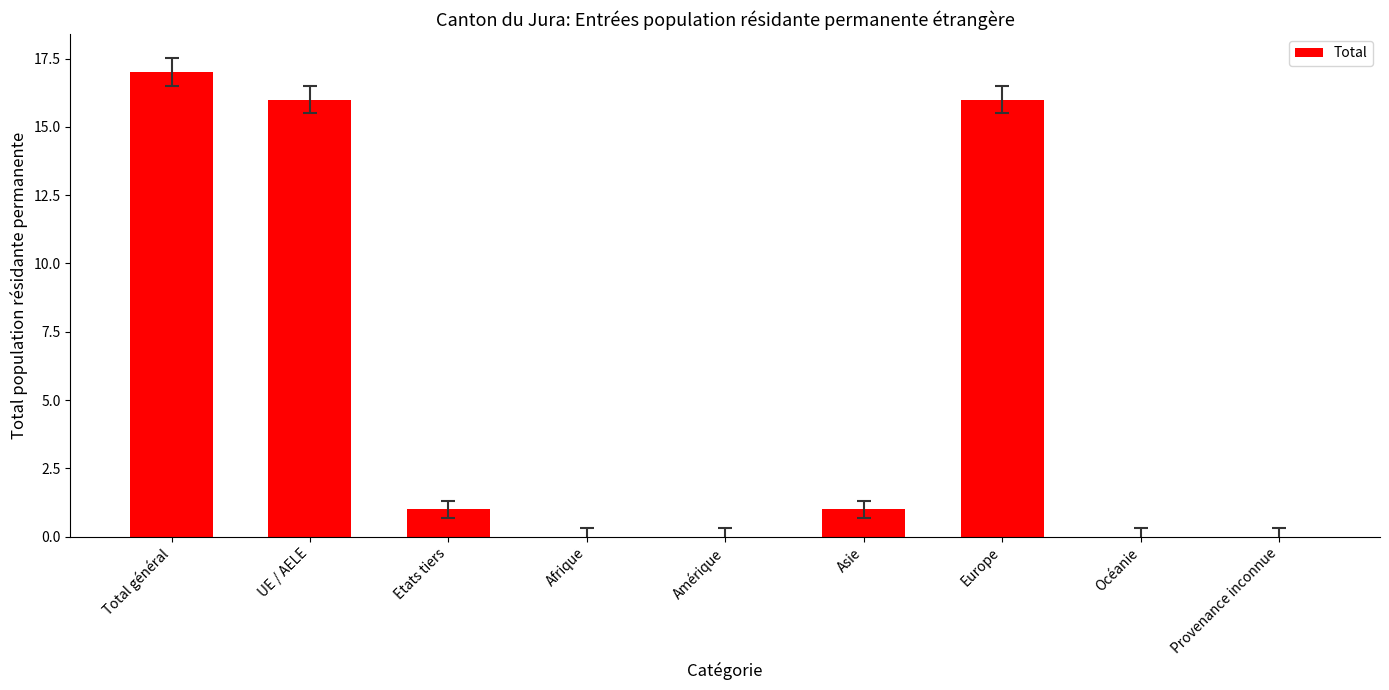

Approximately how many times larger is the value at Total général compared to Etats tiers?

17.0